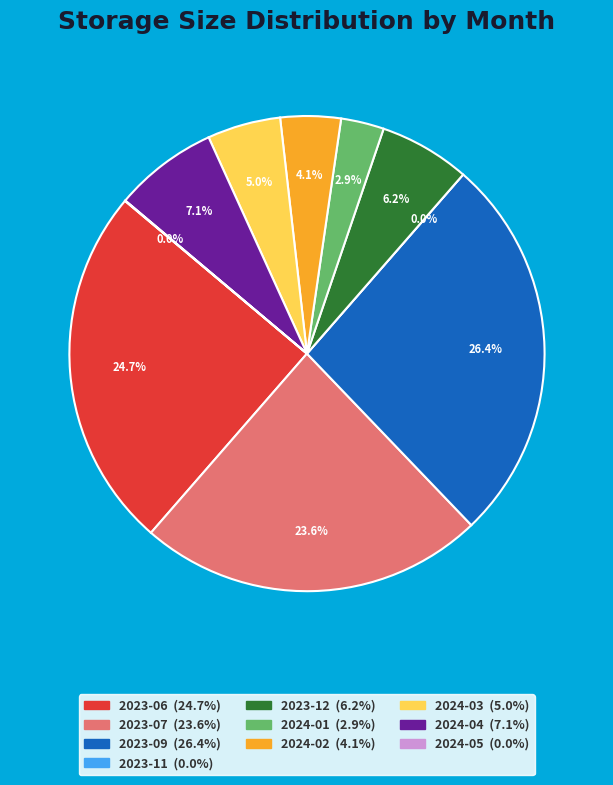

Approximately how many times larger is the value at 2023-09 compared to 2024-05?

885.4